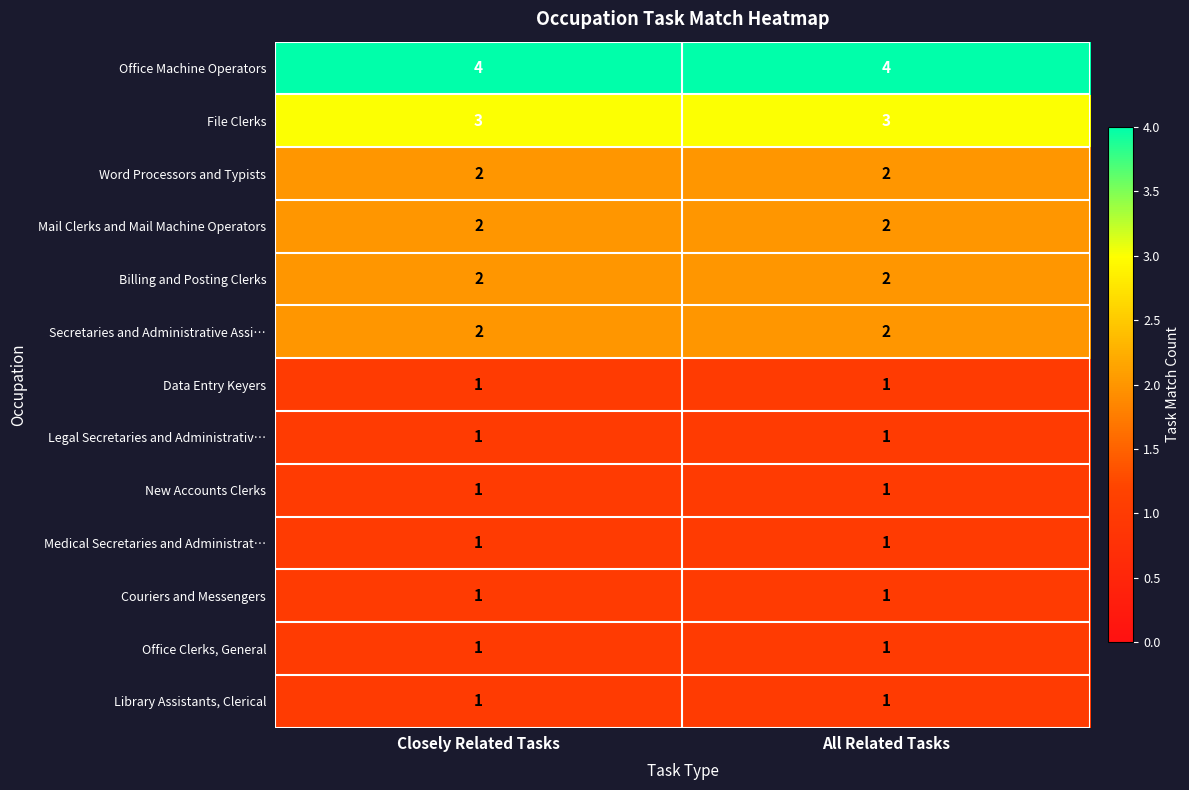

What is the difference between the highest and lowest values at Closely Related Tasks?

3